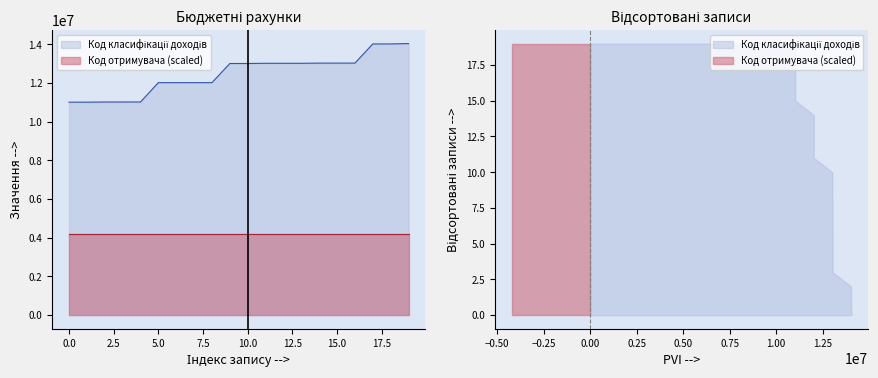

Does the chart have visible grid lines?

No